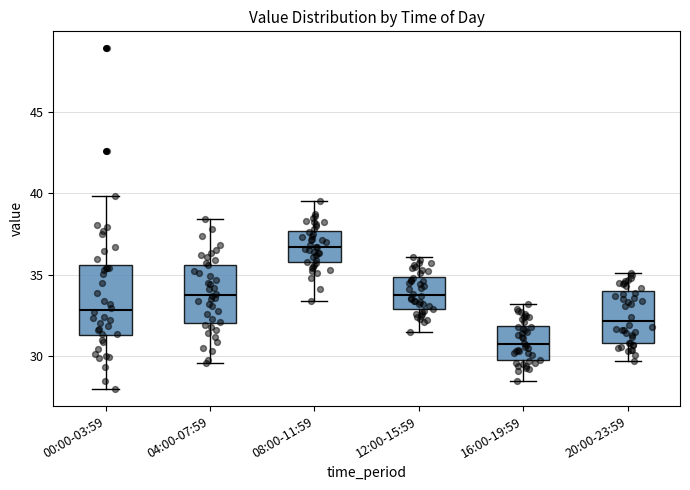

Where does the median line of the box for 12:00-15:59 sit on the y-axis? The values are not printed on the chart, so give them approximately, as read against the axis.

34.0